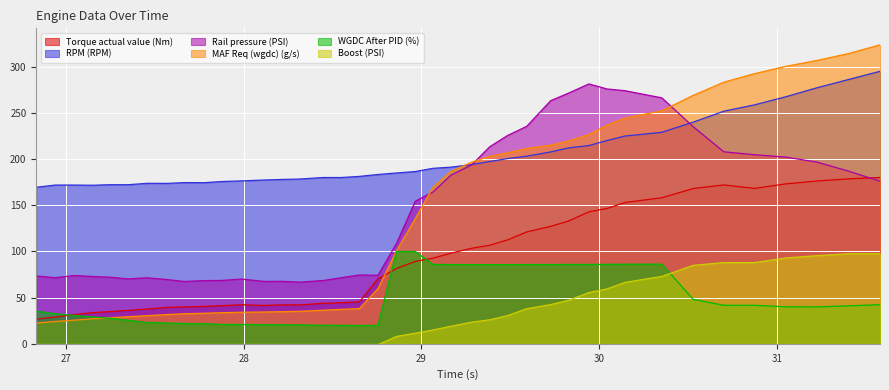

What is the value of the Boost (PSI) point at the 35th from the left?

88.0